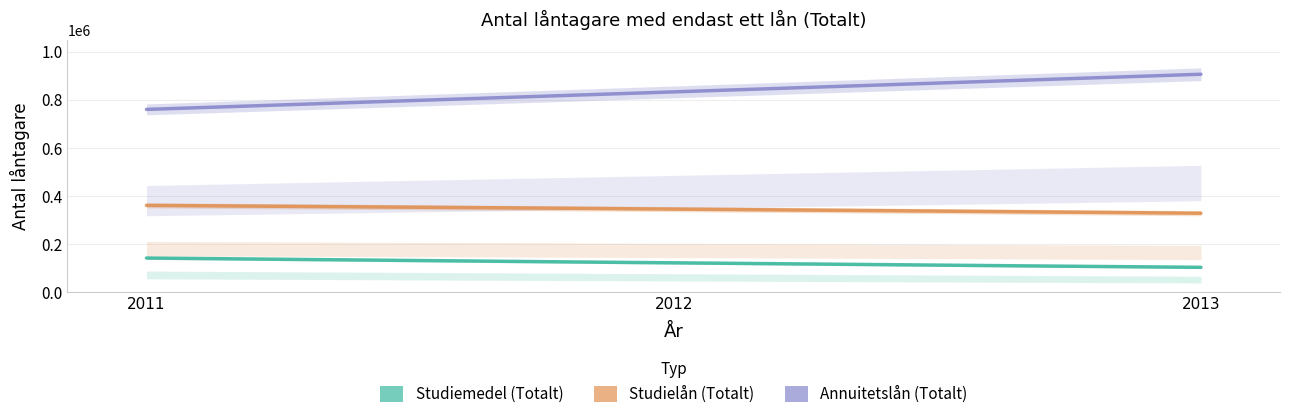

How many Annuitetslån (Totalt) values are between 759809 and 906261?

3